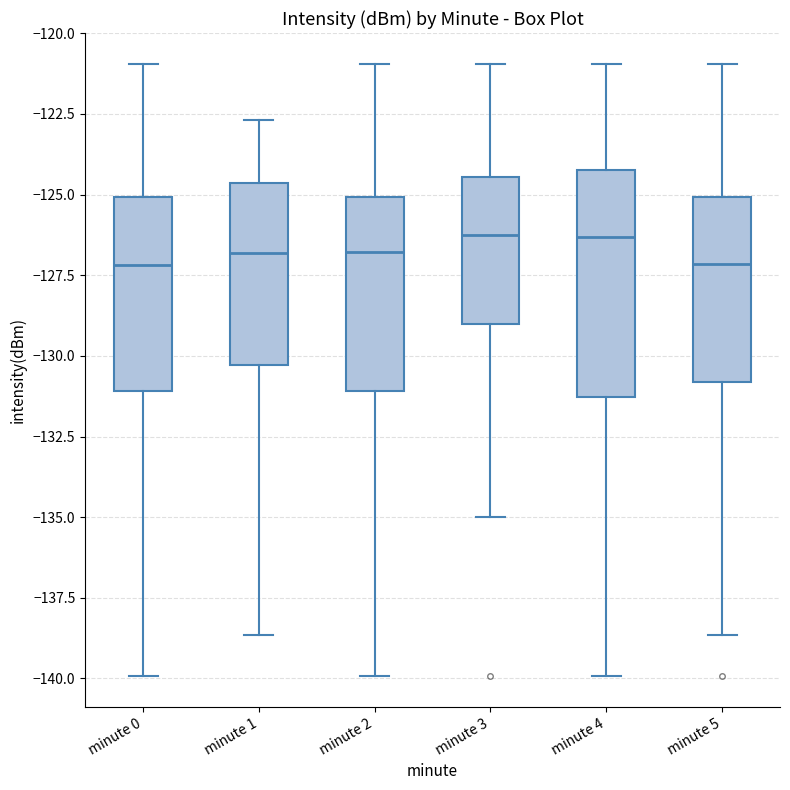

Comparing the boxes themselves (not the whiskers), which one is the tallest?

minute 4